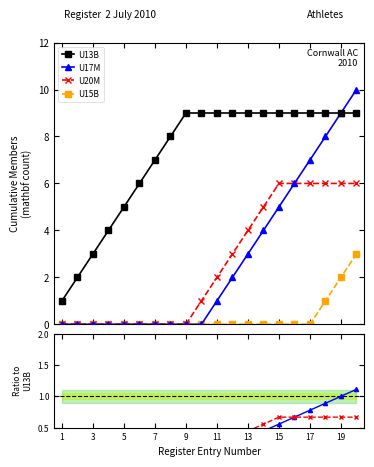

The value of U15B at 7 is 0.0. True or false?

True